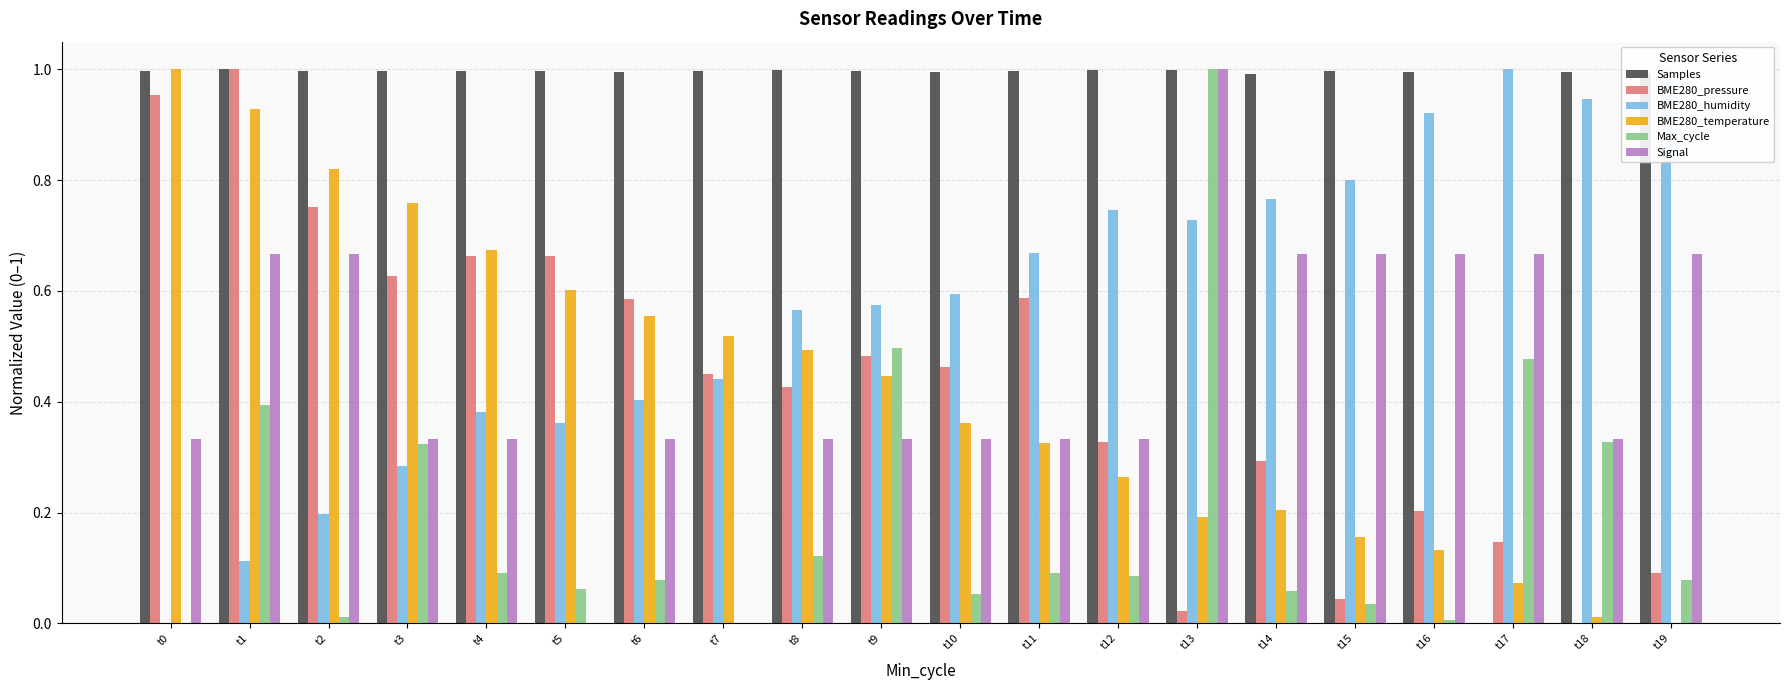

At t8, list the series in order from largest to smallest.

Samples, BME280_humidity, BME280_temperature, BME280_pressure, Signal, Max_cycle